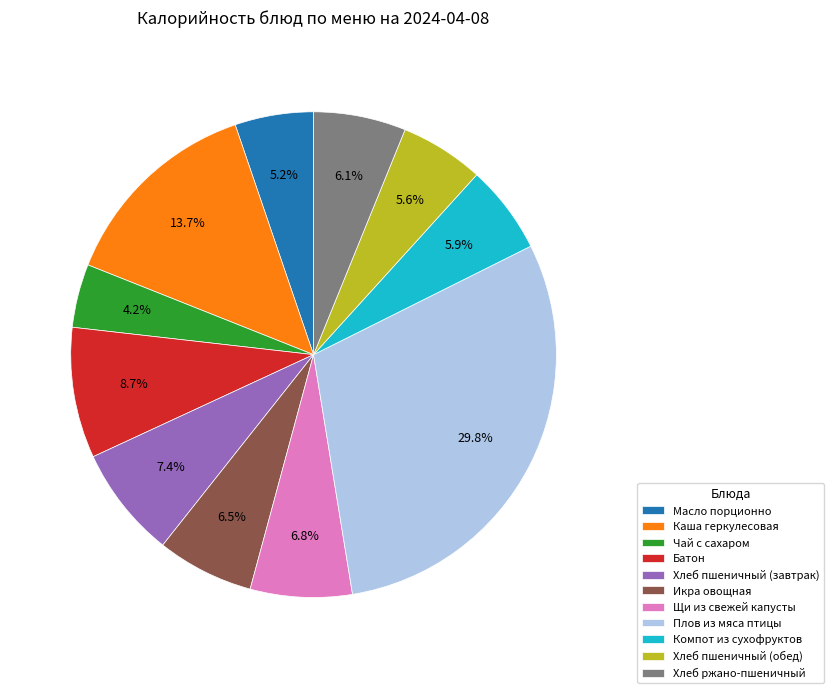

What is the largest slice in the pie chart?

Плов из мяса птицы